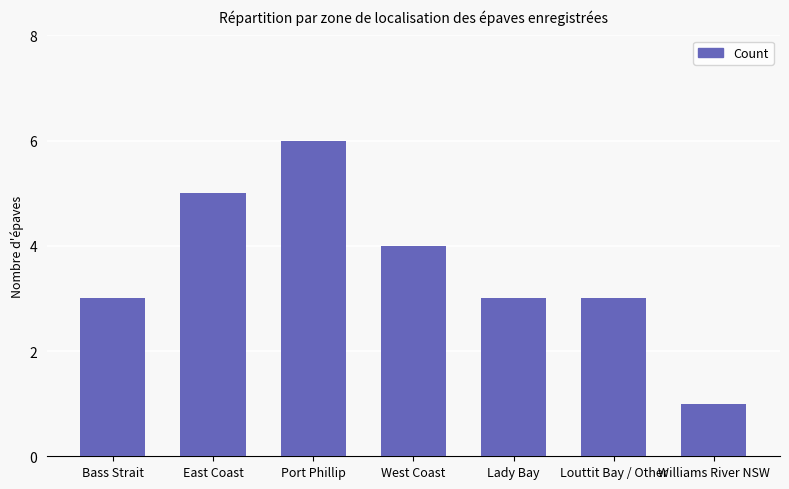

What is the average value?

4